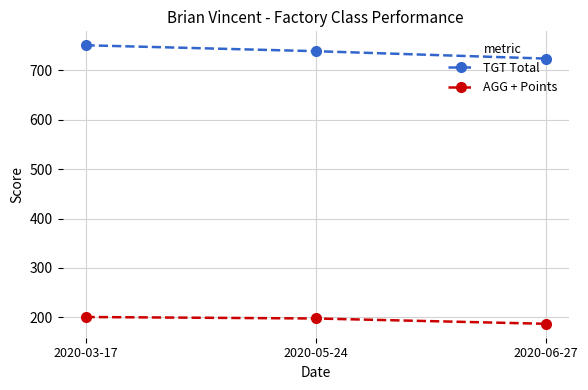

Reading left to right, list all the values displayed in this chart.

TGT Total: 2020-03-17=751.0	2020-05-24=739.0	2020-06-27=724.0
AGG + Points: 2020-03-17=200.8	2020-05-24=197.8	2020-06-27=187.0